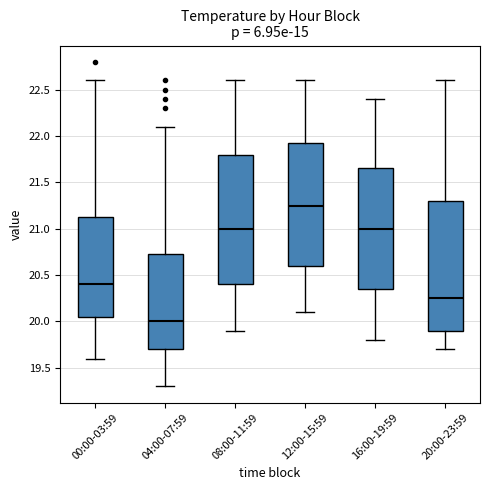

Reading left to right, transcribe this box plot: for each box, give where its median line is, the range the box spans, and where its two whiskers end, as read against the y-axis. The values are not printed on the chart, so give them approximately, as read against the axis.

00:00-03:59: median 20.40, box 20.05 to 21.15, whiskers 19.60 to 22.60
04:00-07:59: median 20.00, box 19.70 to 20.75, whiskers 19.30 to 22.10
08:00-11:59: median 21.00, box 20.40 to 21.80, whiskers 19.90 to 22.60
12:00-15:59: median 21.25, box 20.60 to 21.95, whiskers 20.10 to 22.60
16:00-19:59: median 21.00, box 20.35 to 21.65, whiskers 19.80 to 22.40
20:00-23:59: median 20.25, box 19.90 to 21.30, whiskers 19.70 to 22.60